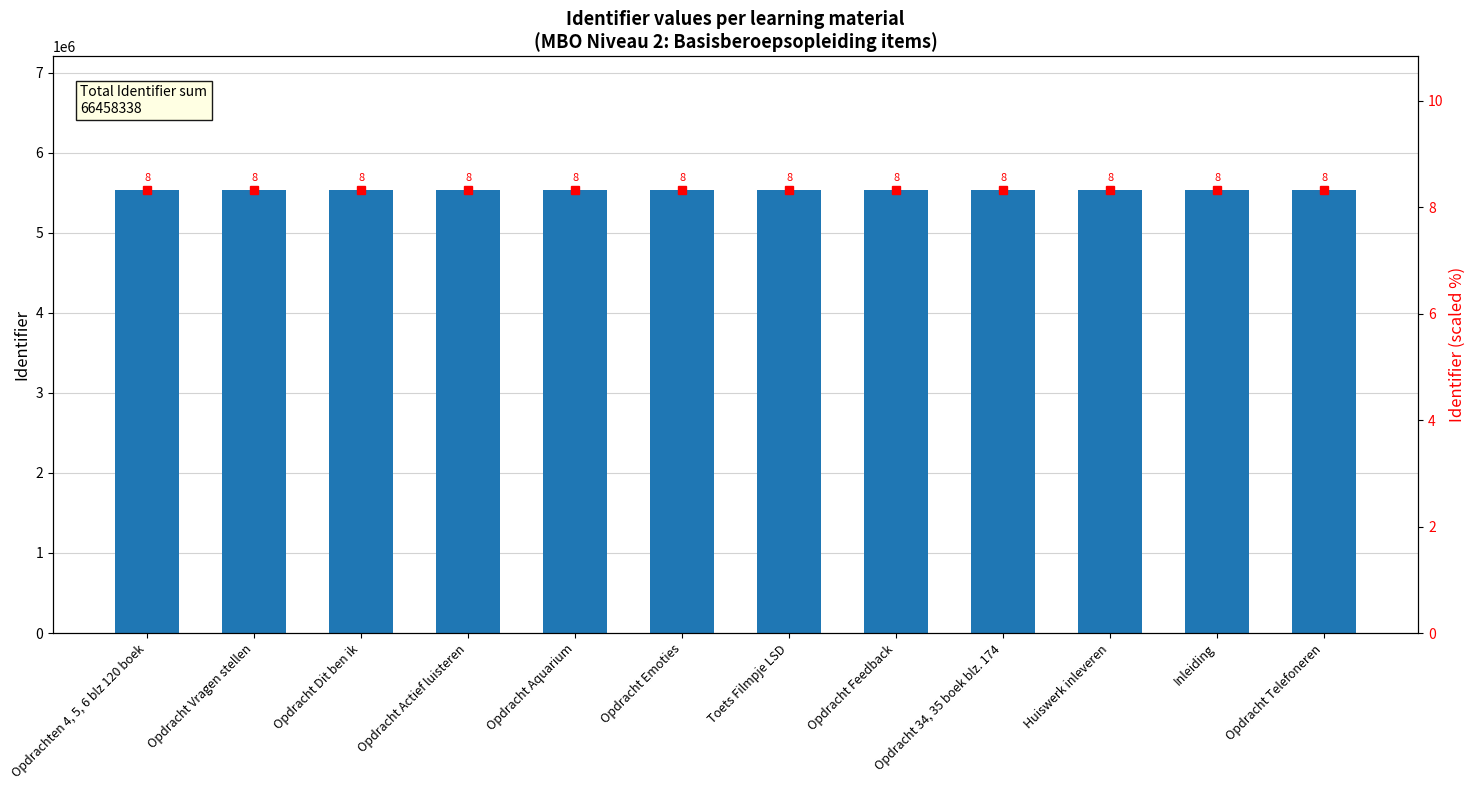

What value does the Identifier series have at Opdracht 34, 35 boek blz. 174?

5538212.0